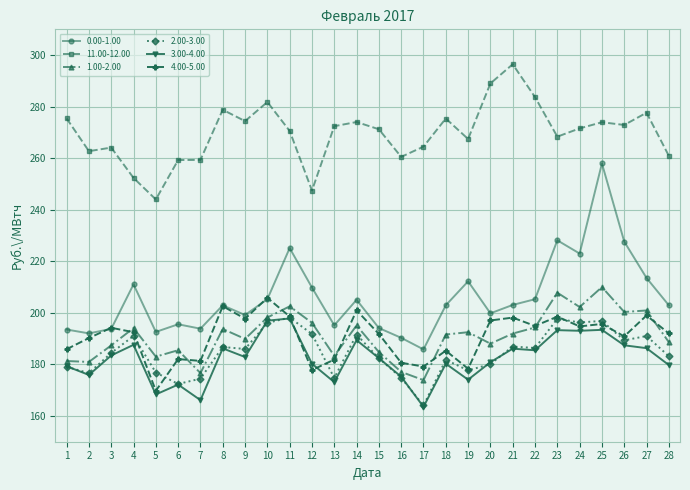

Between 4 and 13, which series saw the biggest shift?

11.00-12.00